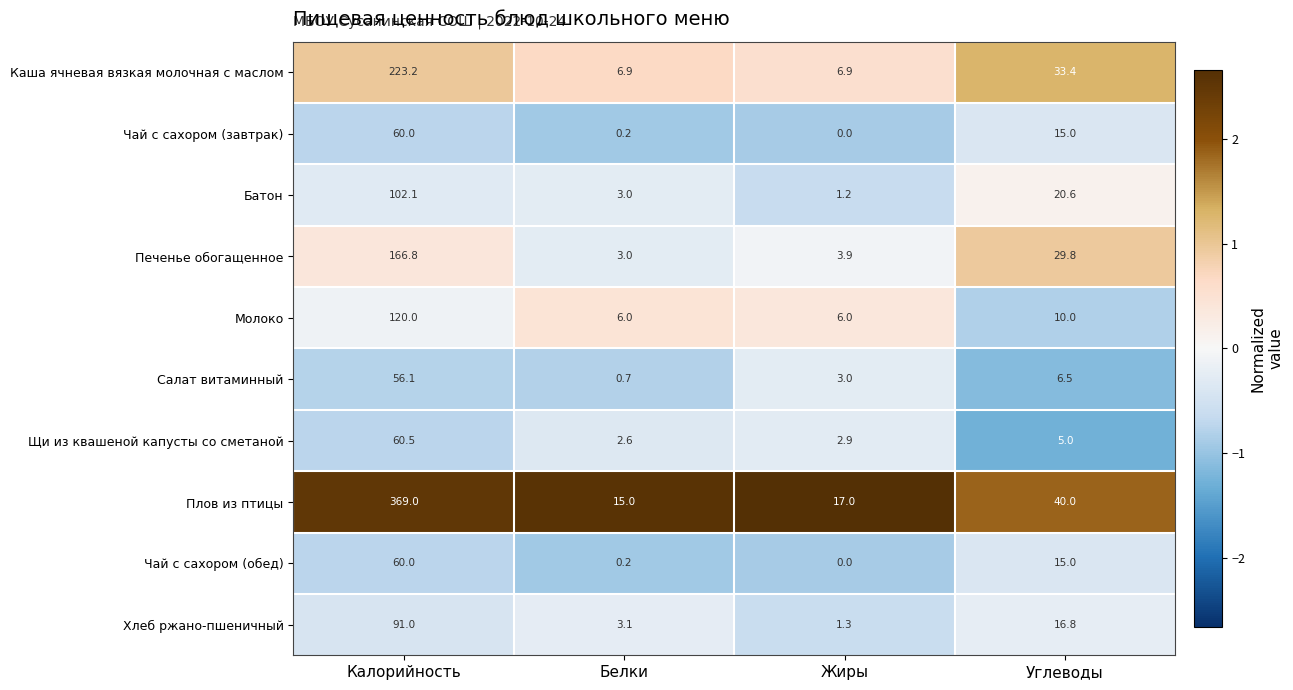

What is the sum of the Хлеб ржано-пшеничный values at Жиры and Калорийность?

92.3